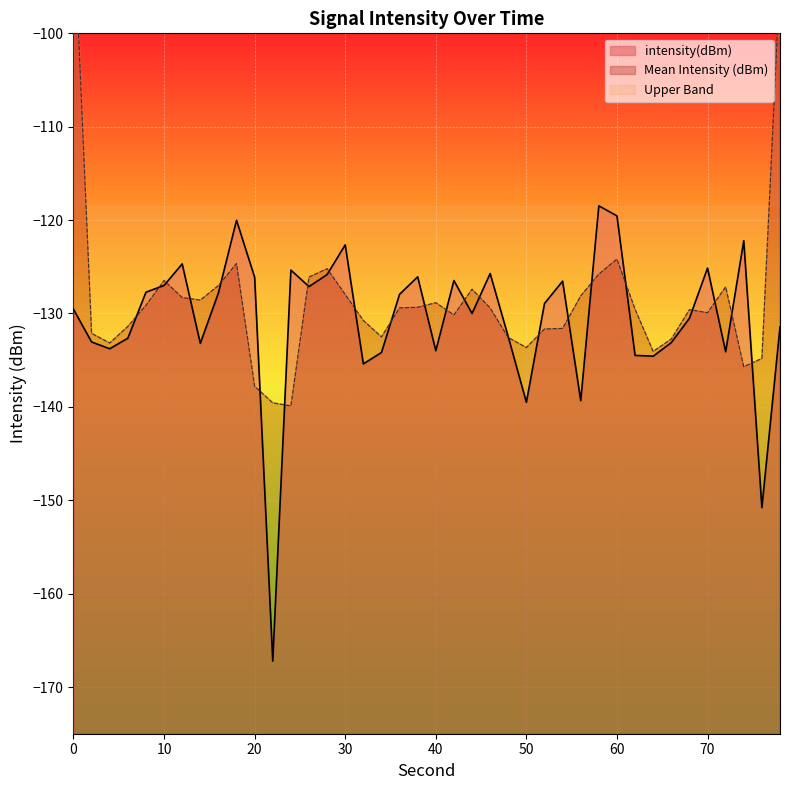

Is it true that Mean Intensity (dBm) equals -133.8 at 4?

True